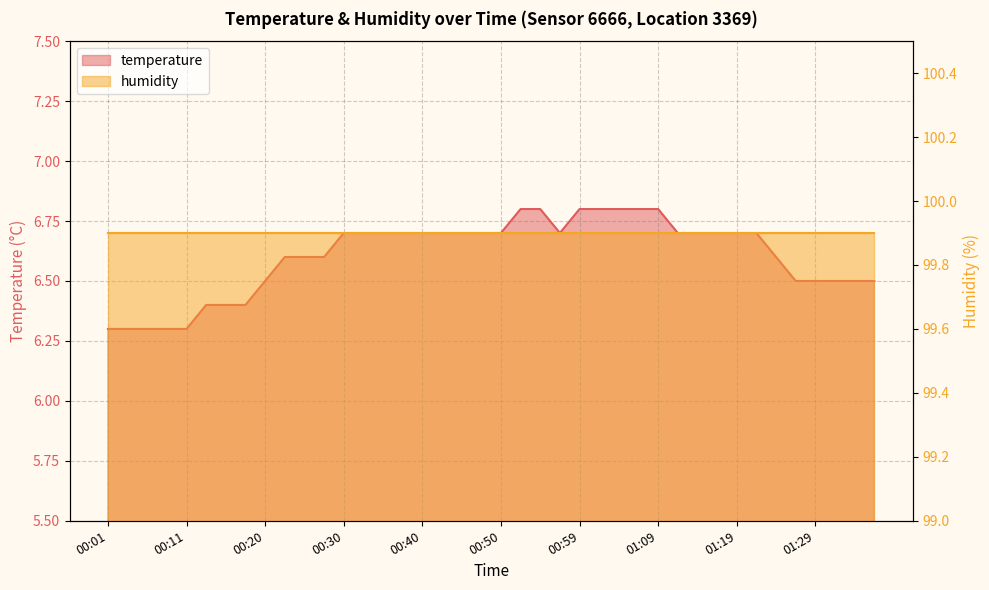

Reading left to right, what are all the values shown in this chart?

00:01=6.3	00:03=6.3	00:06=6.3	00:08=6.3	00:11=6.3	00:13=6.4	00:16=6.4	00:18=6.4	00:20=6.5	00:23=6.6	00:25=6.6	00:28=6.6	00:30=6.7	00:33=6.7	00:35=6.7	00:37=6.7	00:40=6.7	00:42=6.7	00:45=6.7	00:47=6.7	00:50=6.7	00:52=6.8	00:54=6.8	00:57=6.7	00:59=6.8	01:02=6.8	01:04=6.8	01:07=6.8	01:09=6.8	01:12=6.7	01:14=6.7	01:16=6.7	01:19=6.7	01:21=6.7	01:24=6.6	01:26=6.5	01:29=6.5	01:31=6.5	01:33=6.5	01:36=6.5